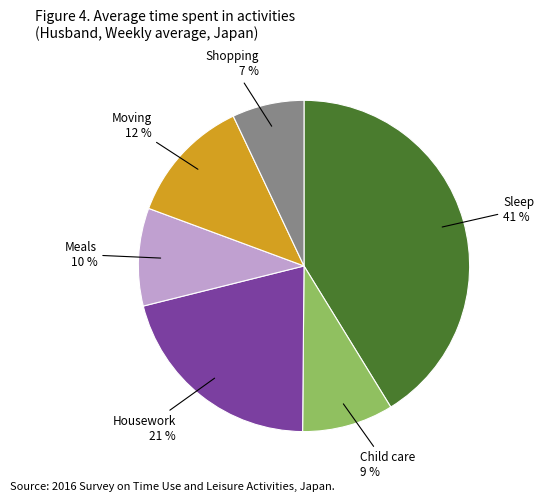

Is there any slice that represents more than half of the pie?

No